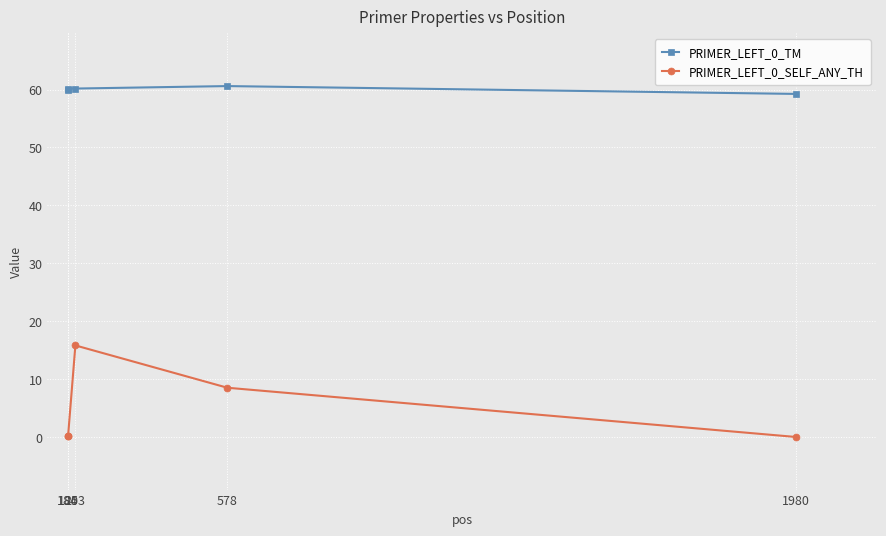

Which series has the largest total across all categories?

PRIMER_LEFT_0_TM